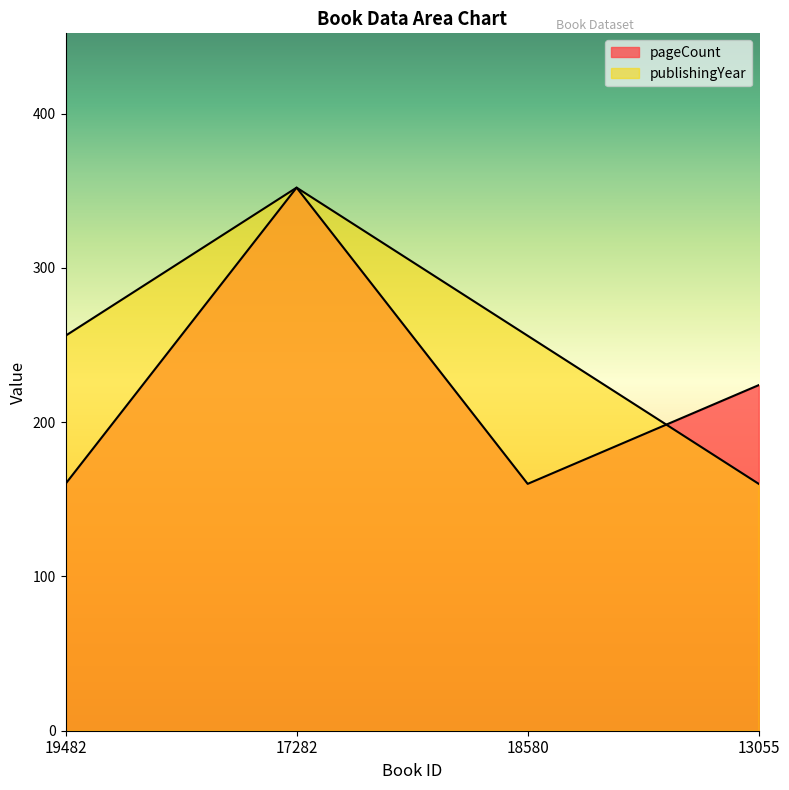

Rank the categories by publishingYear value from highest to lowest.

17282, 19482, 18580, 13055